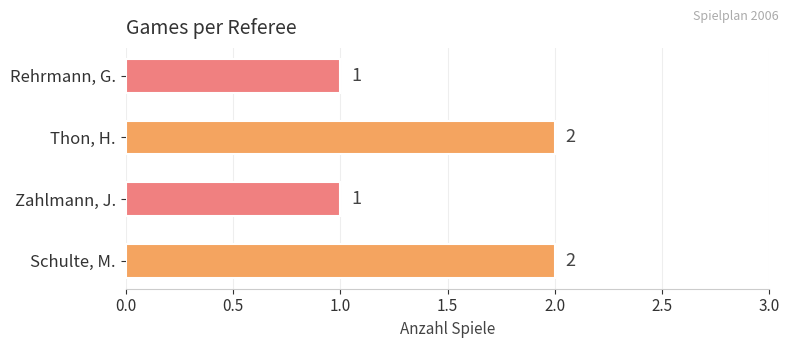

Approximately how many times larger is the value at Schulte, M. compared to Zahlmann, J.?

2.0